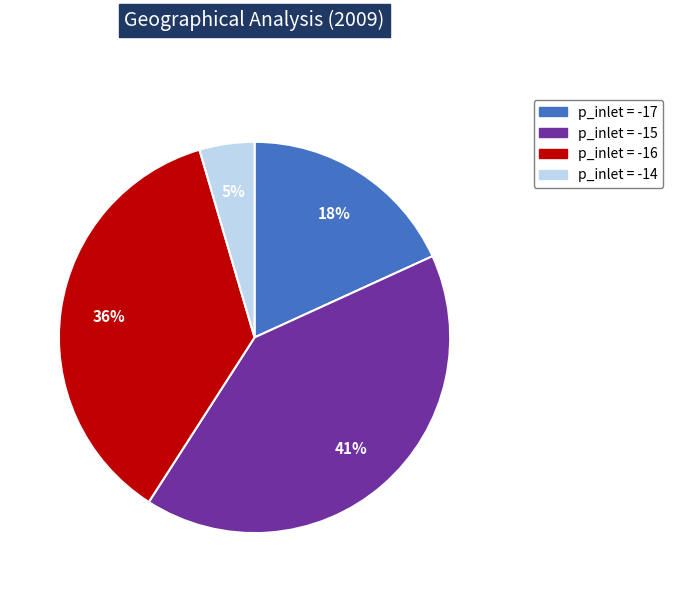

Is there a majority slice in this chart?

No